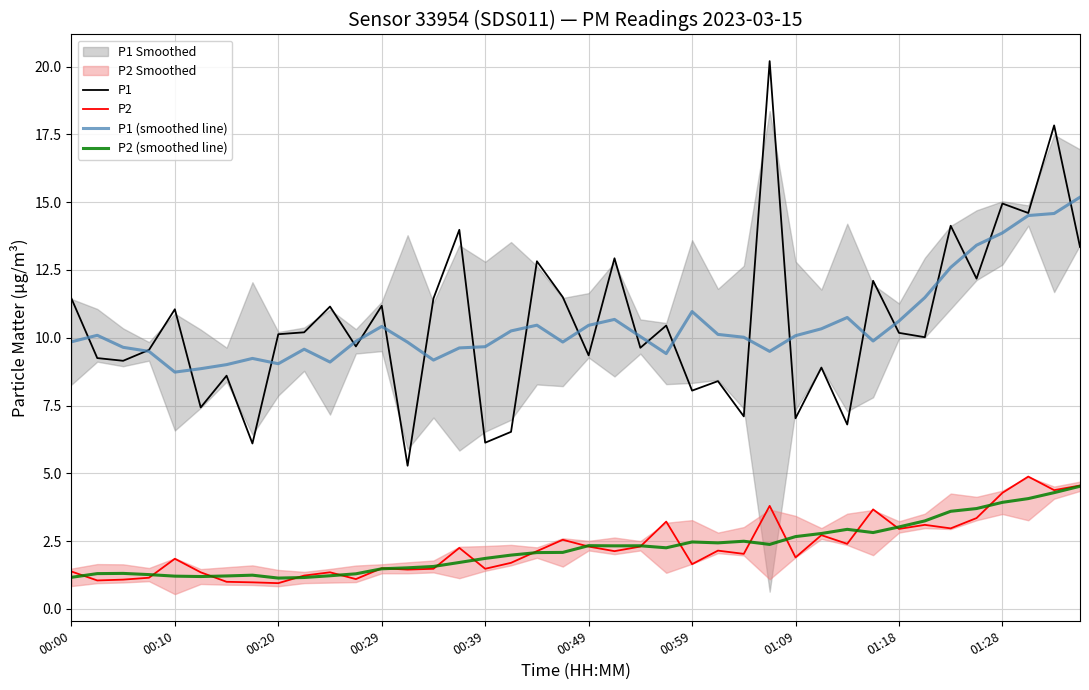

True or false: P2 and P1 cross at least once.

False